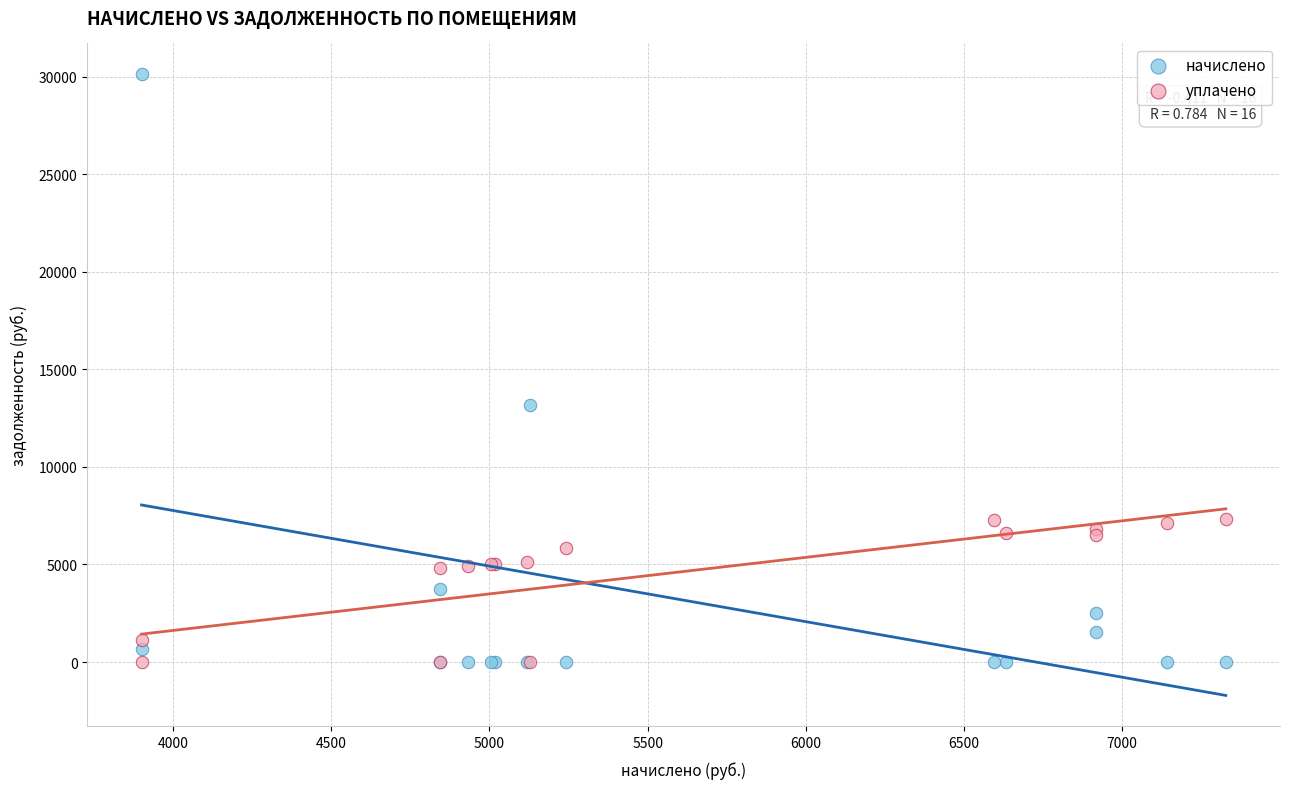

Which series has the widest spread of Y values?

начислено